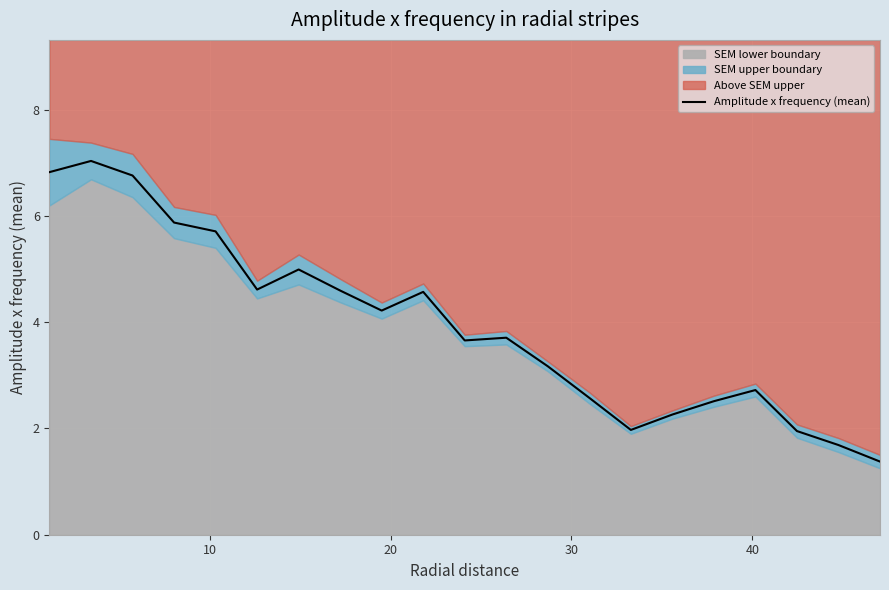

What is the highest value of the Amplitude x frequency (mean) series?

7.0